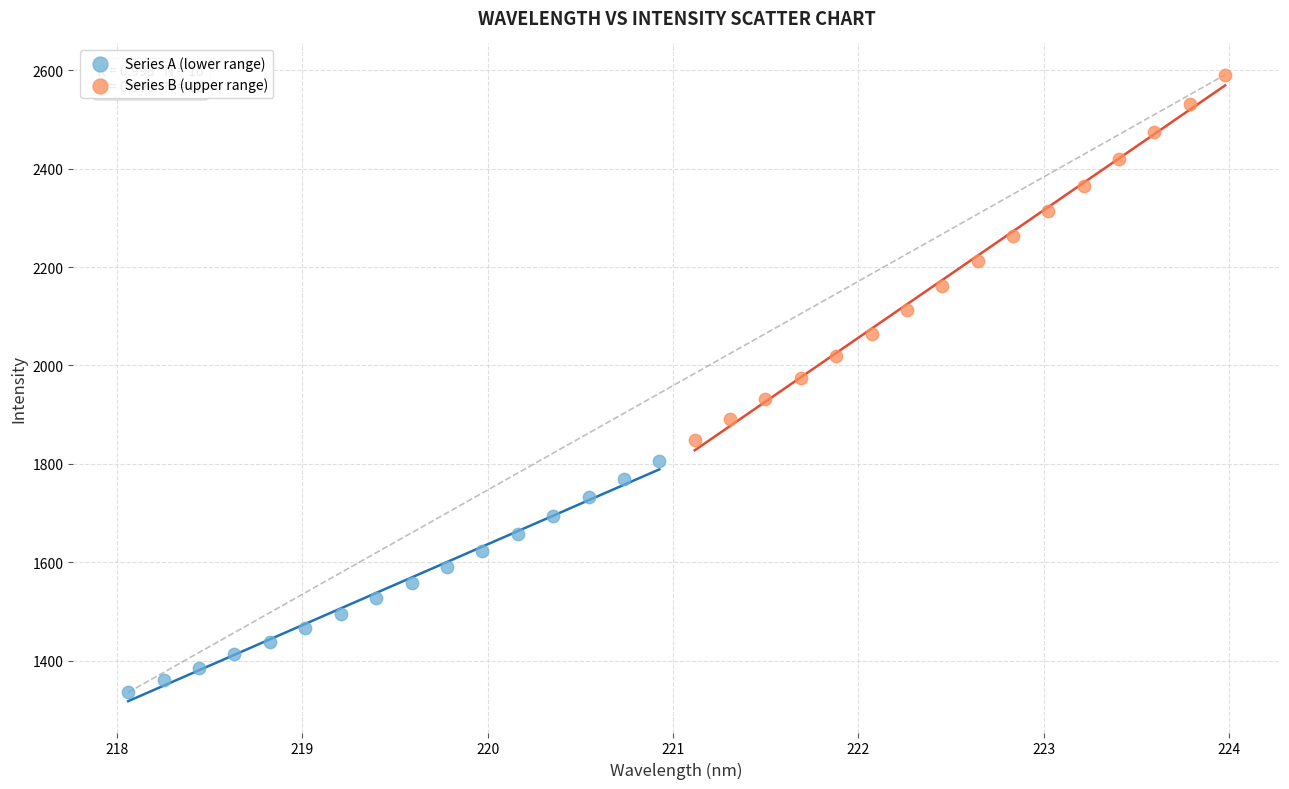

Which series has the largest Y range (max minus min)?

Series B (upper range)